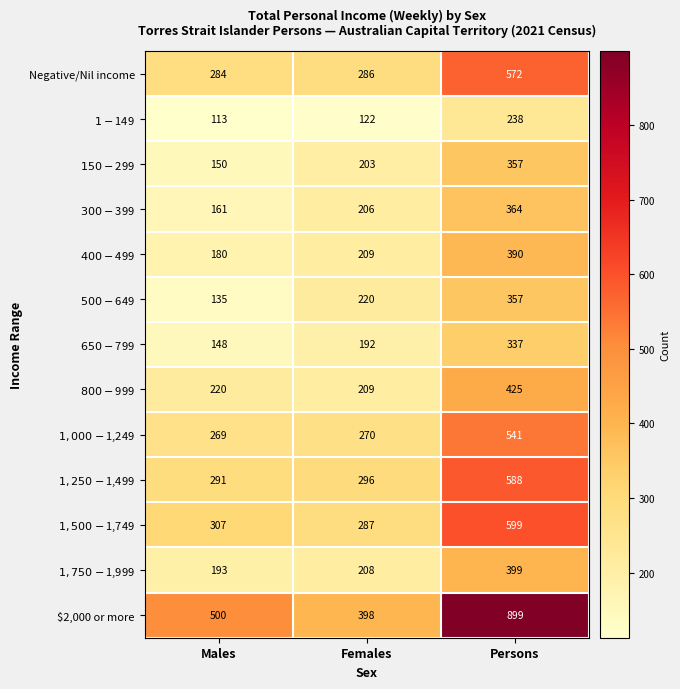

At which category is the sum across all series the highest?

Persons